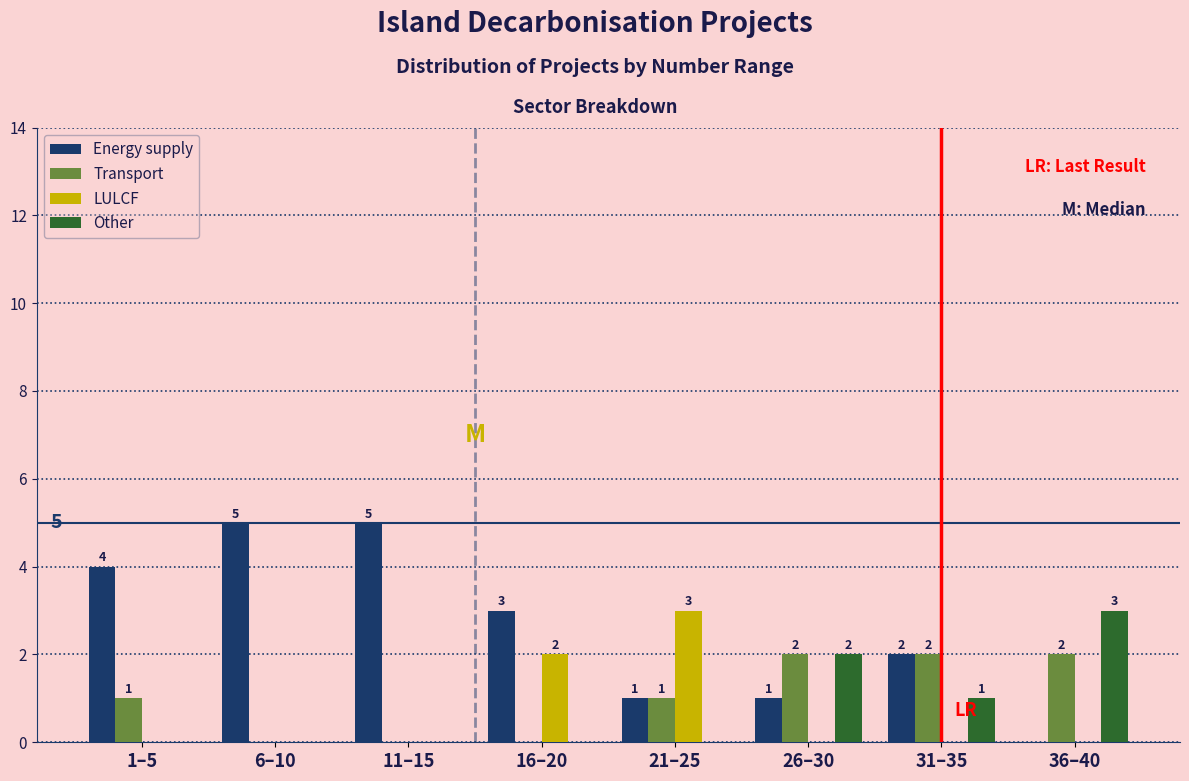

Reading left to right, transcribe all the data shown in this chart.

Energy supply: 1–5=4	6–10=5	11–15=5	16–20=3	21–25=1	26–30=1	31–35=2	36–40=0
Transport: 1–5=1	6–10=0	11–15=0	16–20=0	21–25=1	26–30=2	31–35=2	36–40=2
LULCF: 1–5=0	6–10=0	11–15=0	16–20=2	21–25=3	26–30=0	31–35=0	36–40=0
Other: 1–5=0	6–10=0	11–15=0	16–20=0	21–25=0	26–30=2	31–35=1	36–40=3